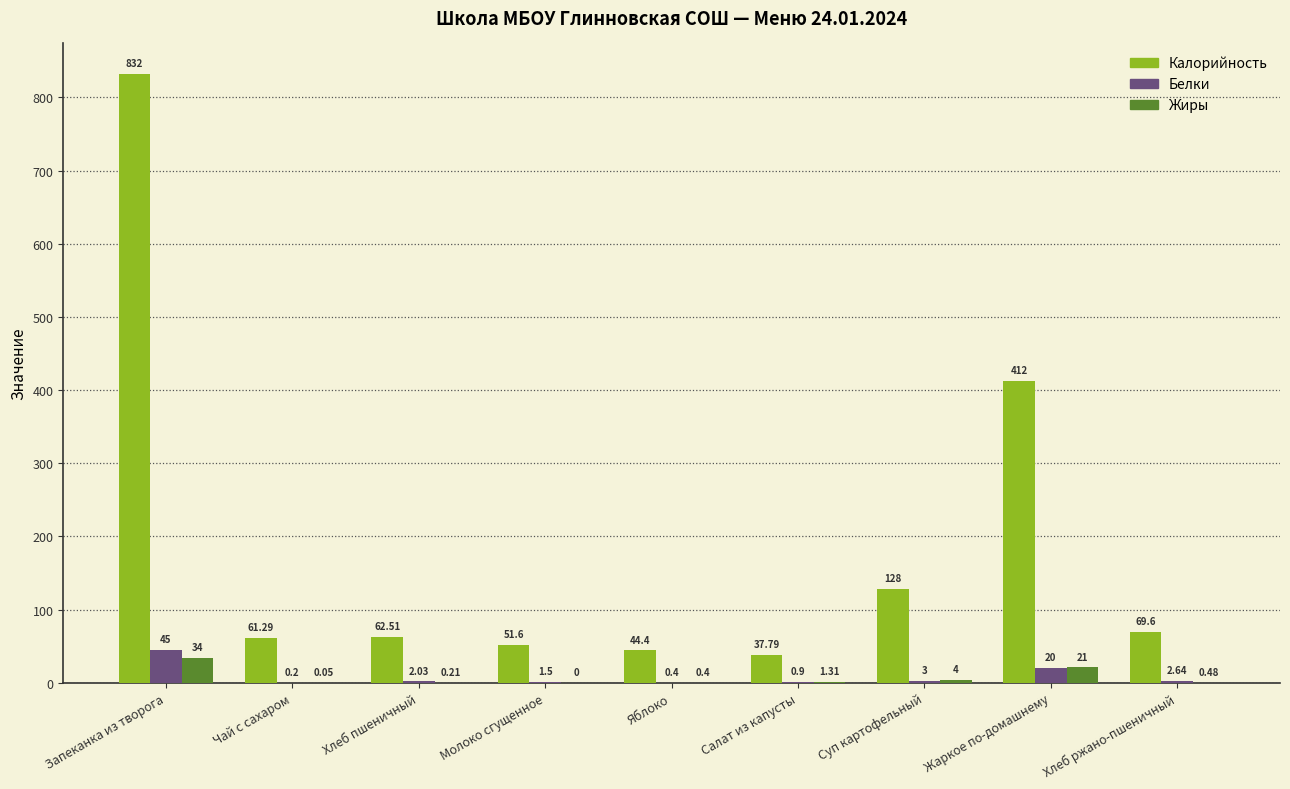

Where is Калорийность nearest to the value 434?

Жаркое по-домашнему